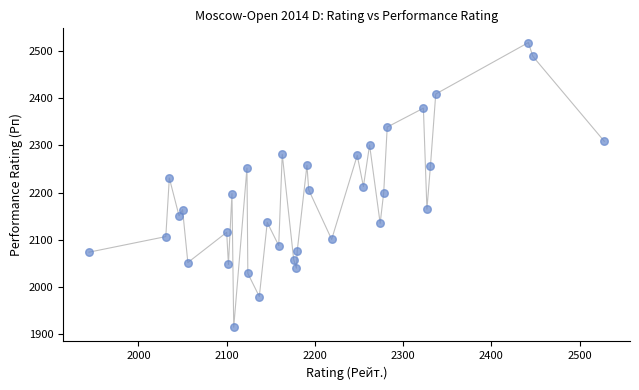

What is the range of X values (max minus min)?

584